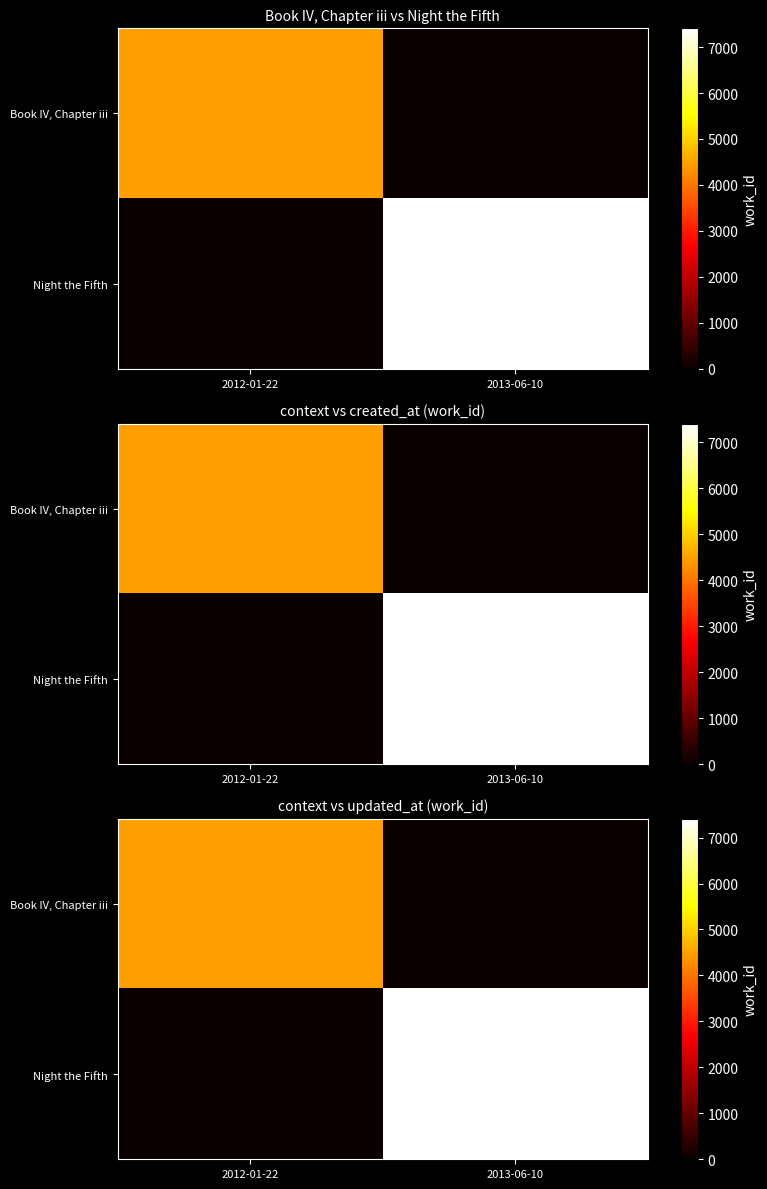

The value of Book IV, Chapter iii at 2012-01-22 is 2491. True or false?

False